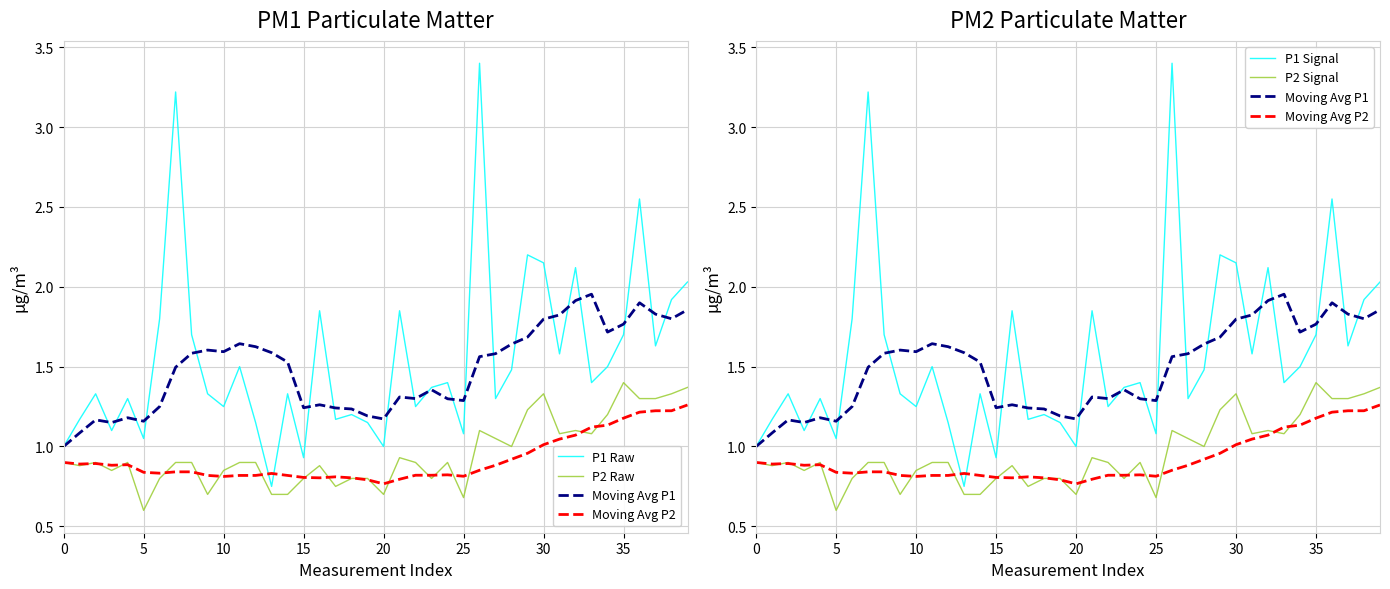

At how many categories does at least one series exceed 2?

7